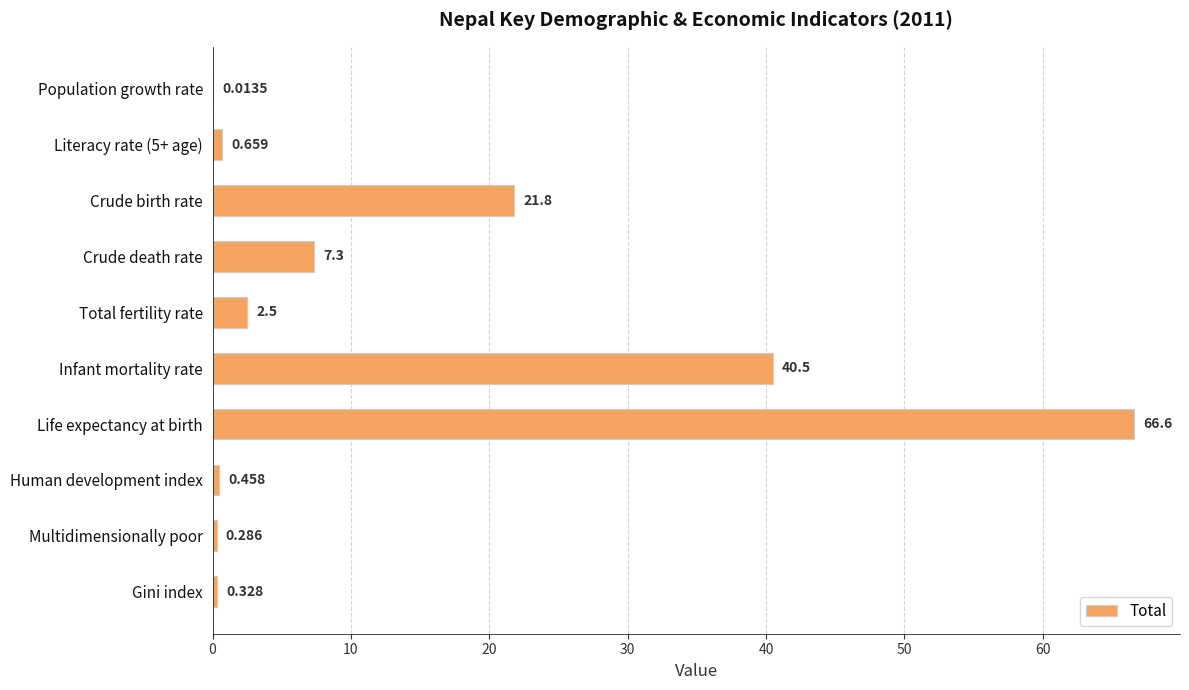

Which has a higher value, Multidimensionally poor or Crude birth rate?

Crude birth rate